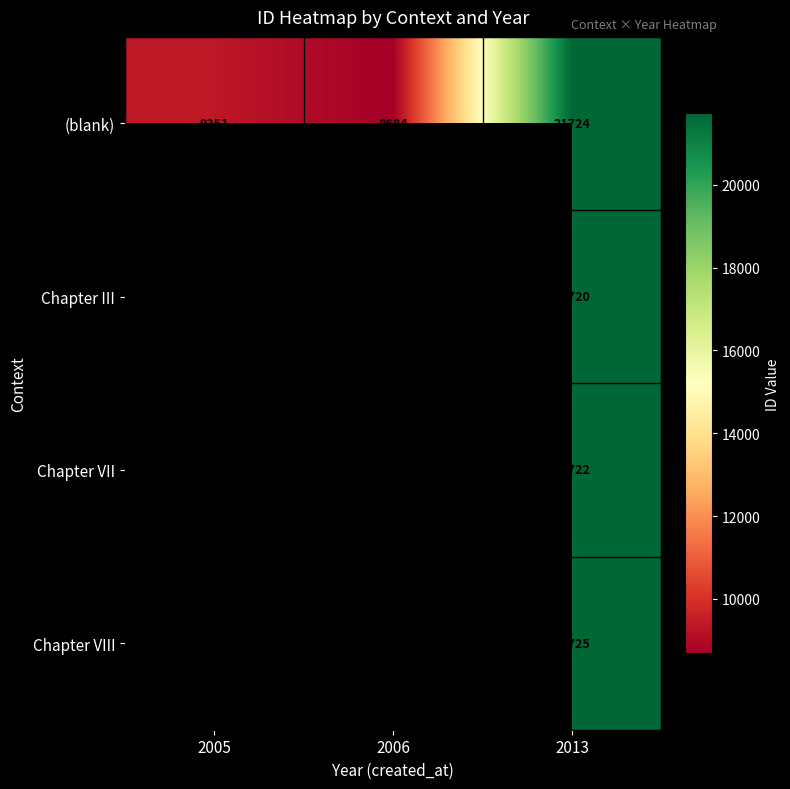

Rank the series at 2013 from highest to lowest value.

Chapter VIII, (blank), Chapter VII, Chapter III